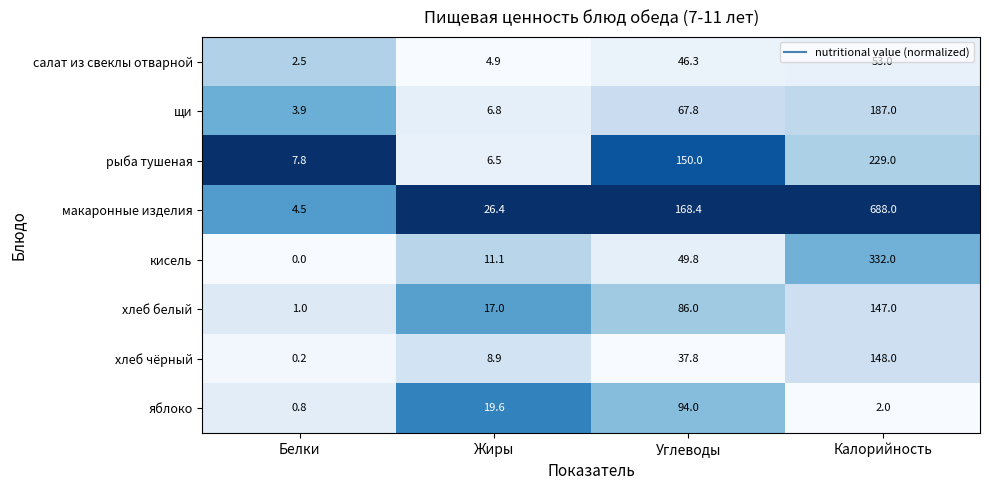

The рыба тушеная series shows 229.0 at Калорийность. True or false?

True